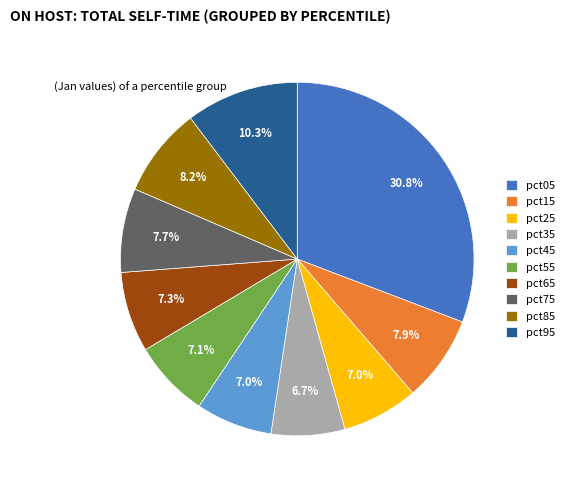

Combined, what portion of the pie is pct05 and pct25?

37.8%